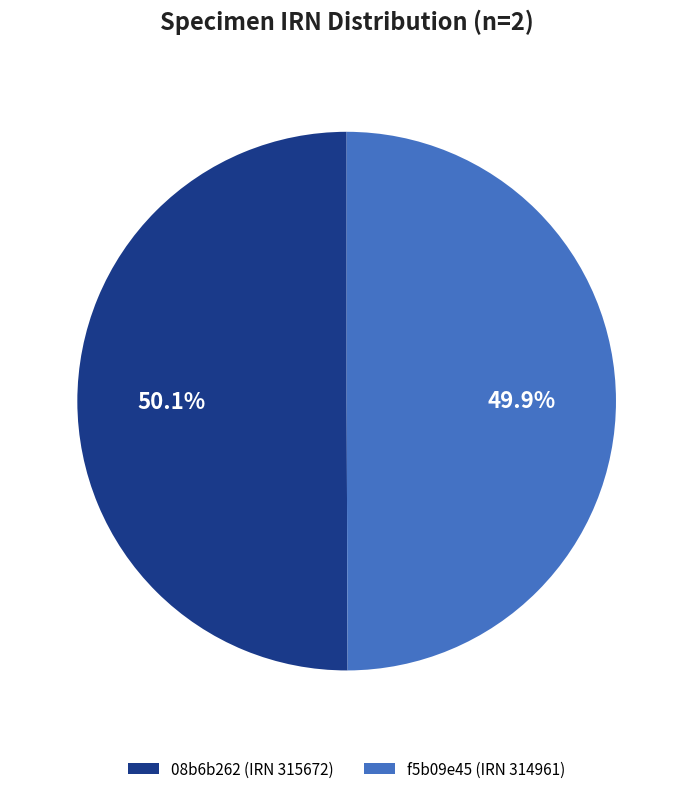

To the nearest percent, what is the average slice percentage?

50%